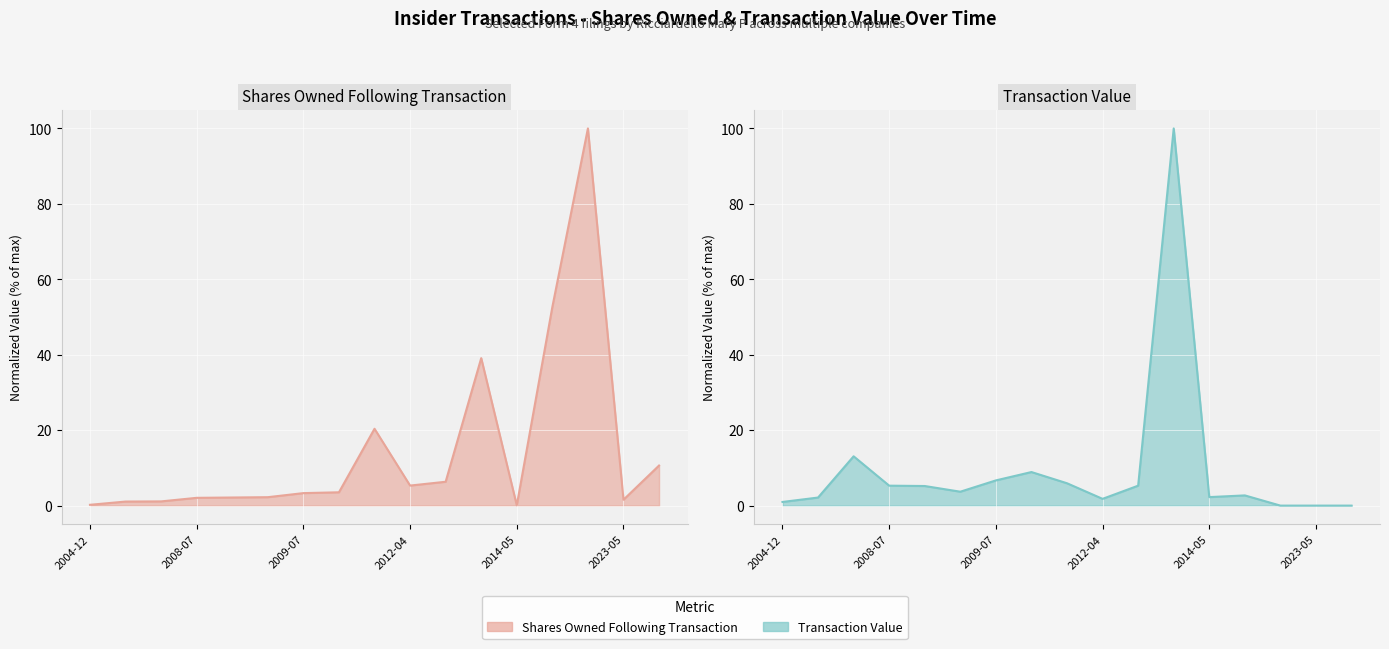

Which has a higher value, 2007-11-30 or 2008-10-09?

2008-10-09